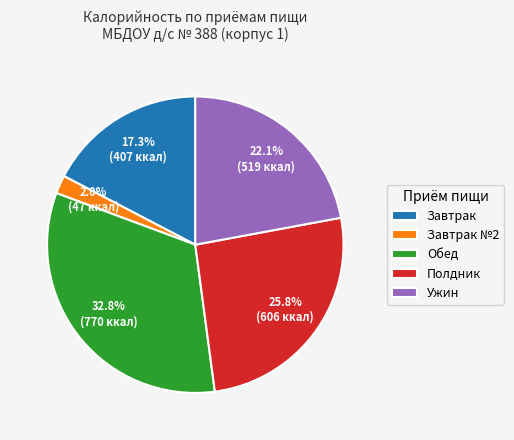

To the nearest percent, what is the average slice percentage?

20%